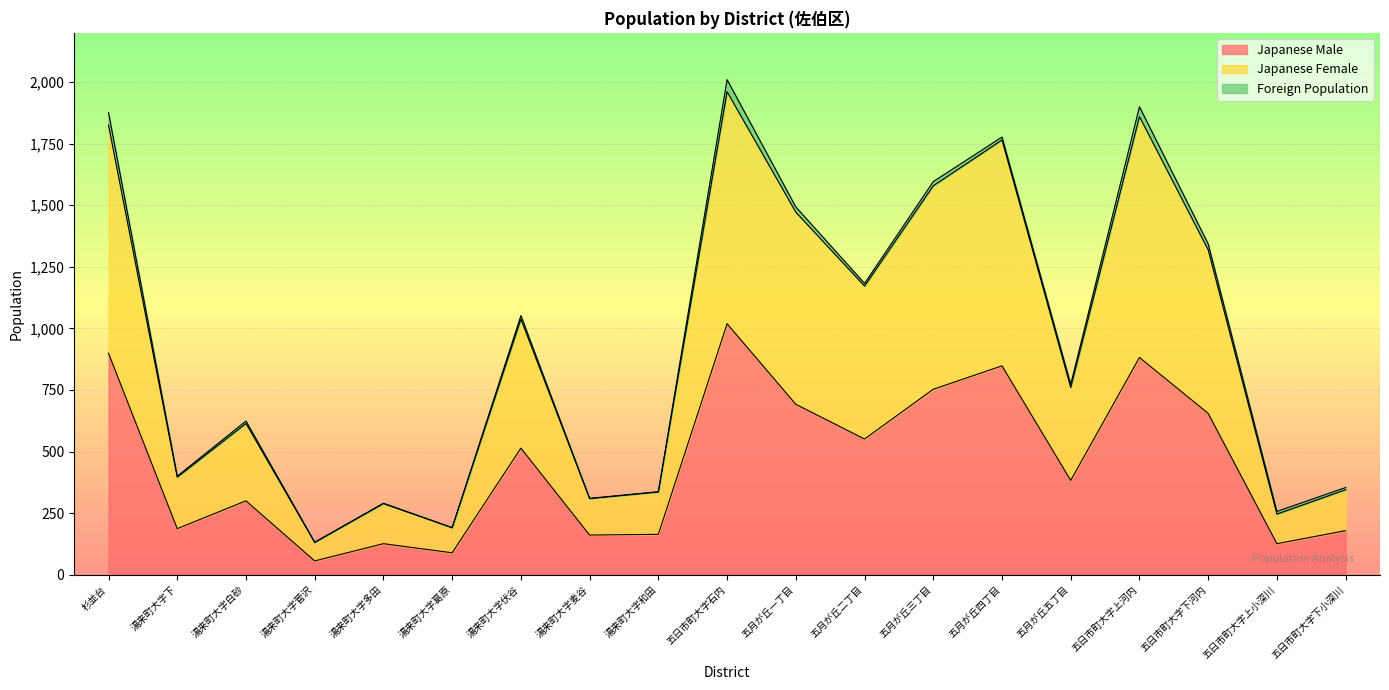

In Japanese Male, how many points are lower than both neighbors (excluding endpoints)?

7